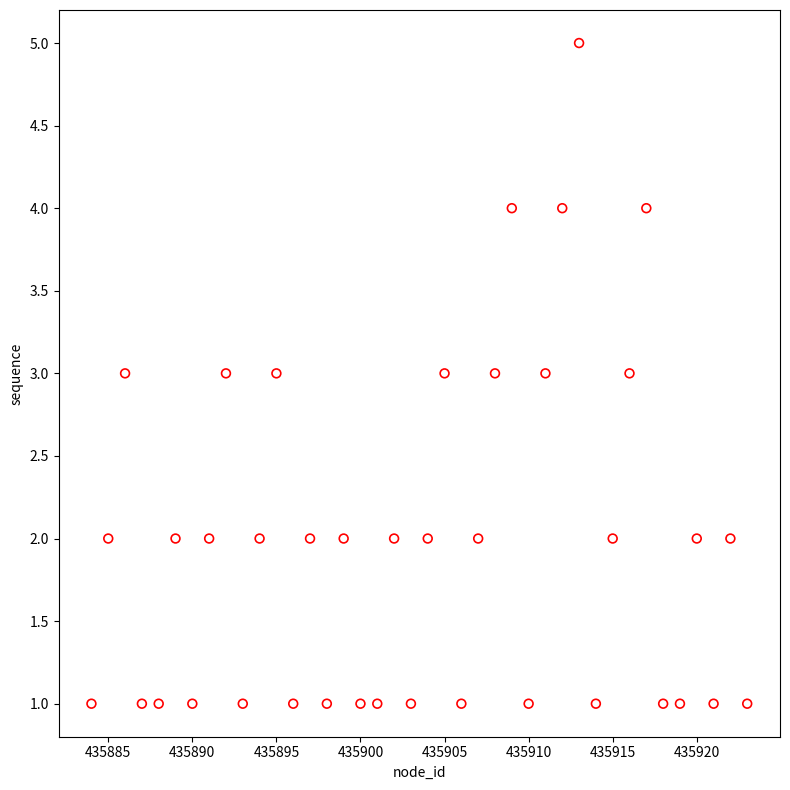

What is the range of X values (max minus min)?

39